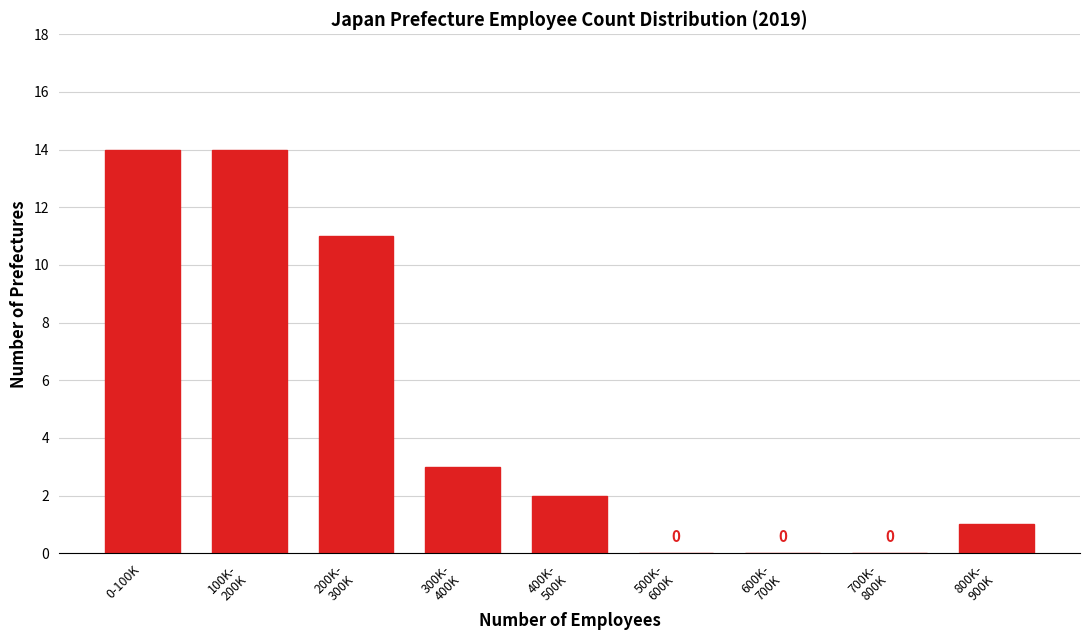

What is the sum of all values?

45